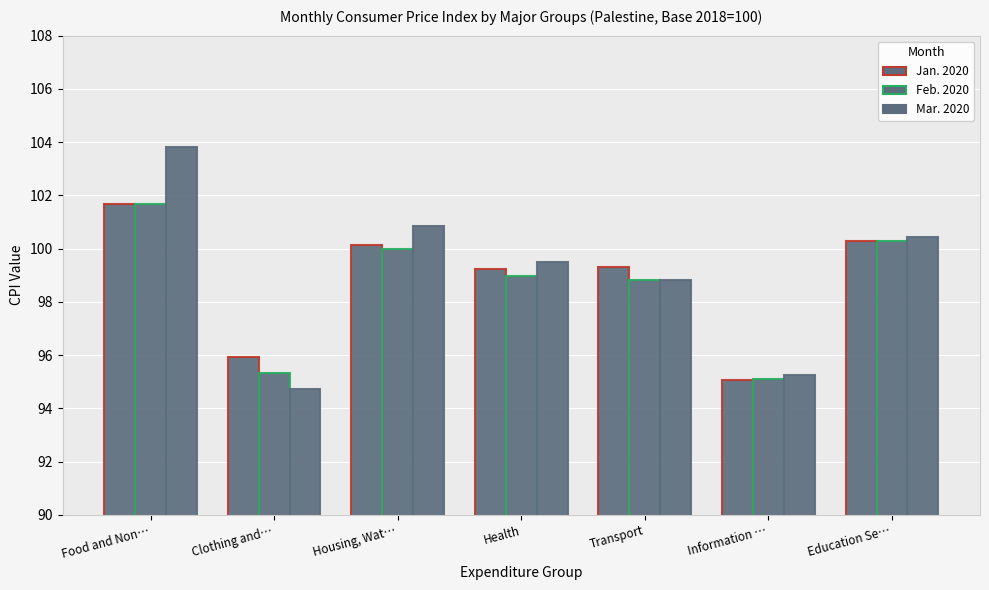

What is the difference between the maximum and minimum values in the Jan. 2020 series?

6.6